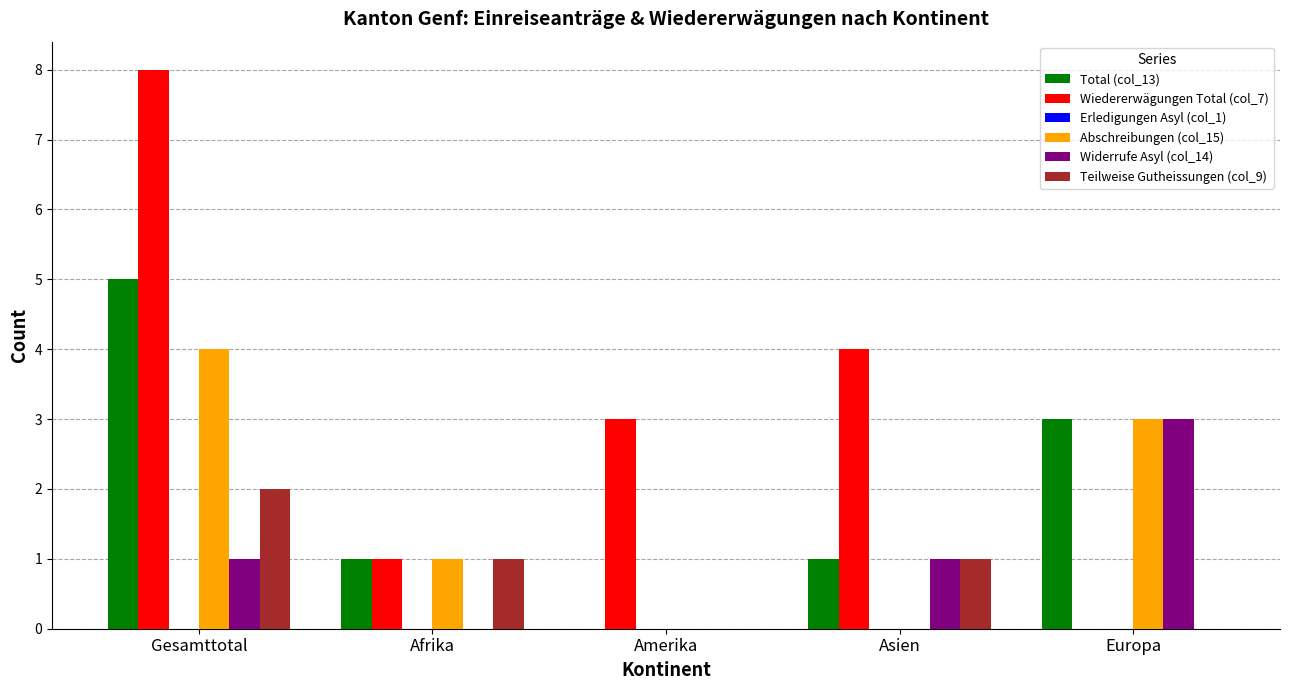

Is the value of Teilweise Gutheissungen (col_9) at Afrika greater than the value of Wiedererwägungen Total (col_7) at Amerika?

No